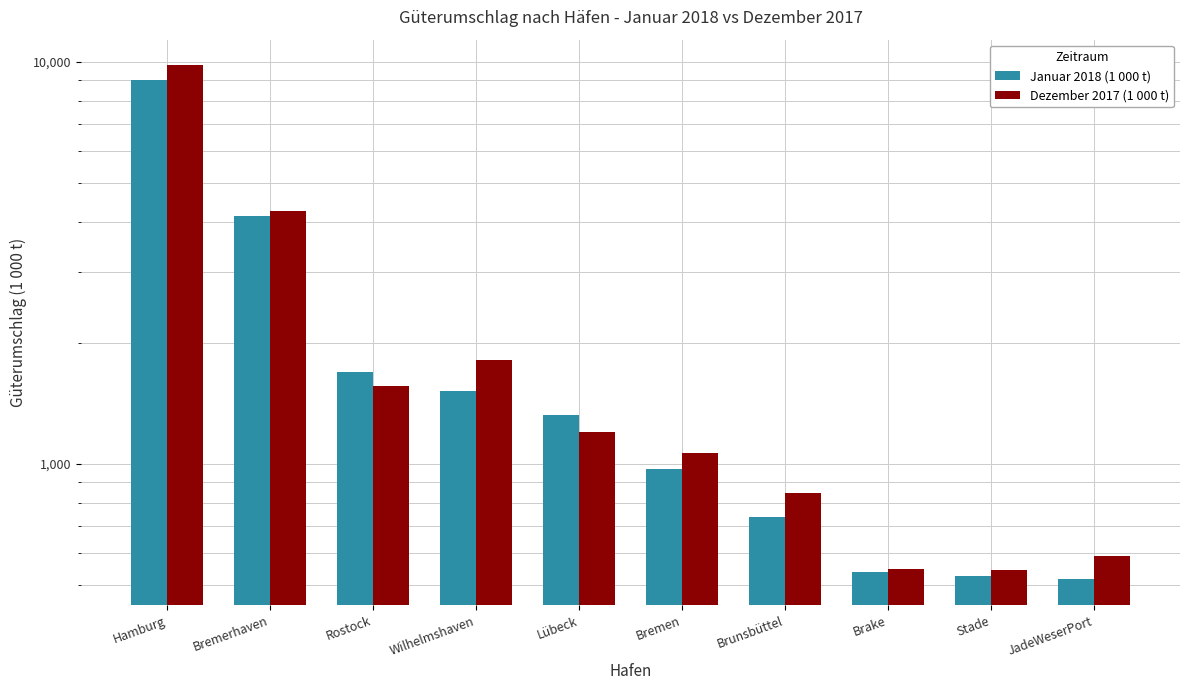

The value of Dezember 2017 (1 000 t) at JadeWeserPort is 355.9. True or false?

False